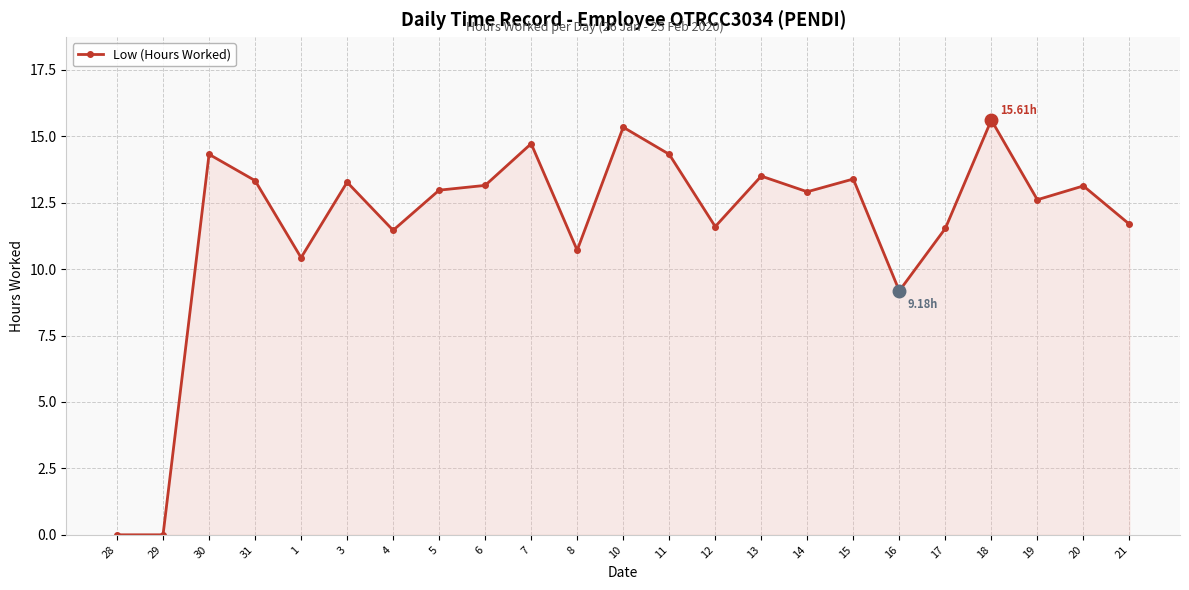

Which has a higher value, 1 or 21?

21